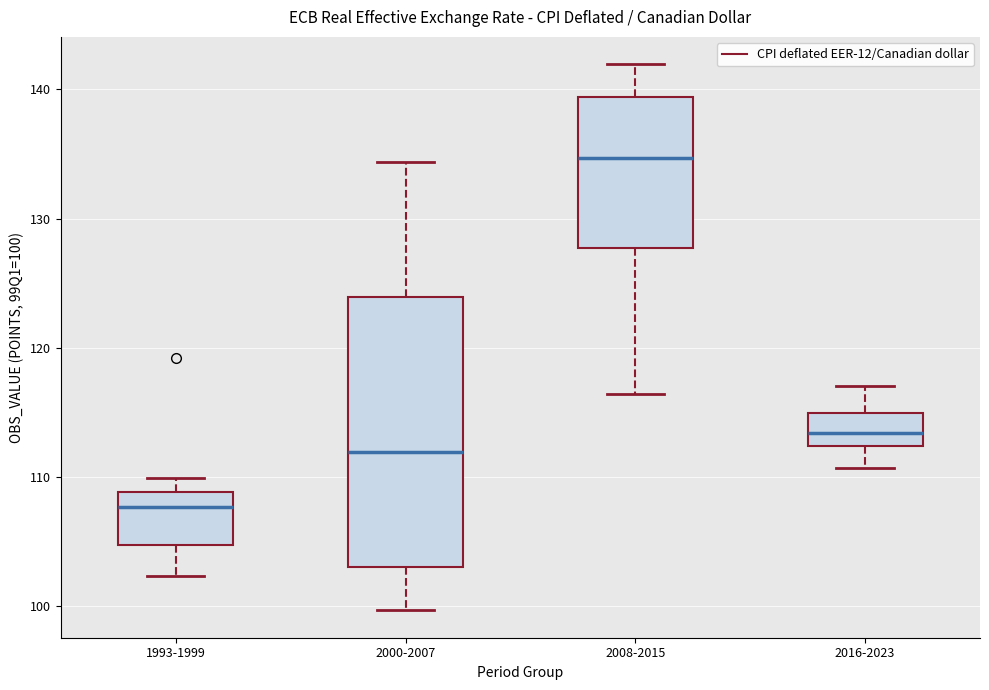

Which box has the highest median line?

2008-2015